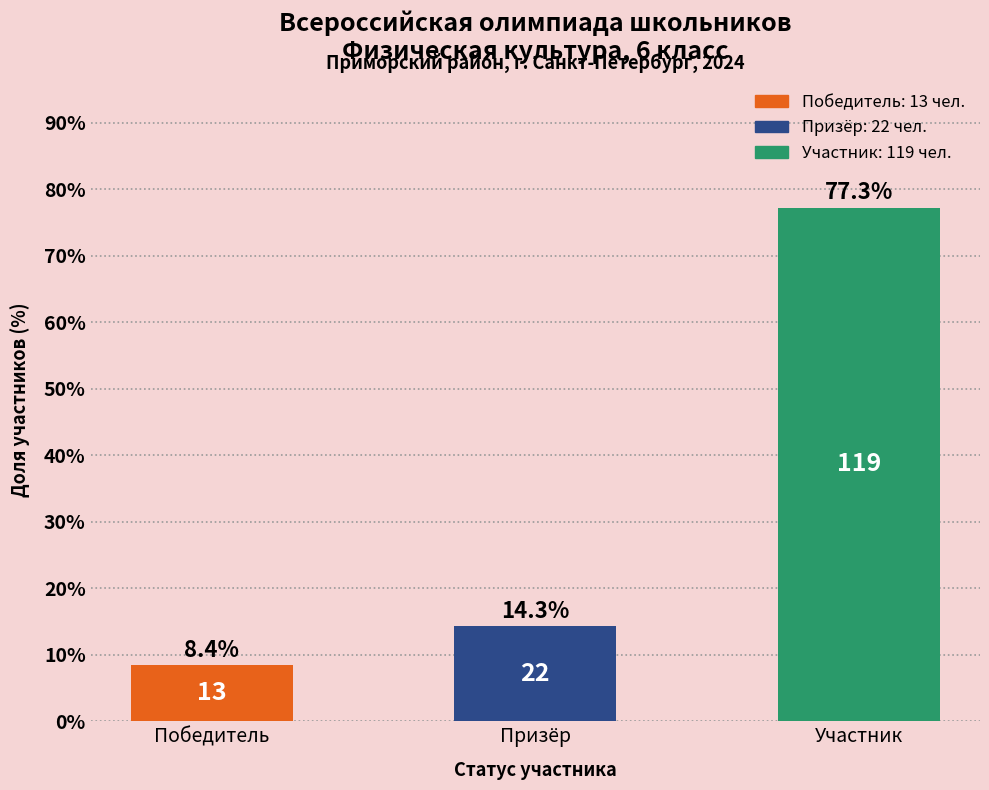

How many bars are there in total?

3